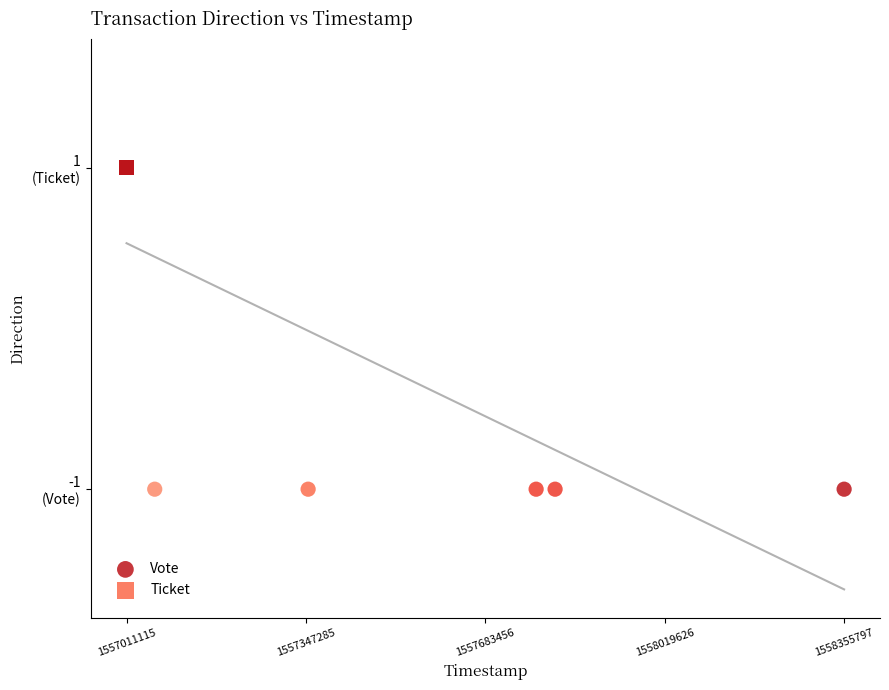

What are all the series names shown in the legend?

Vote, Ticket